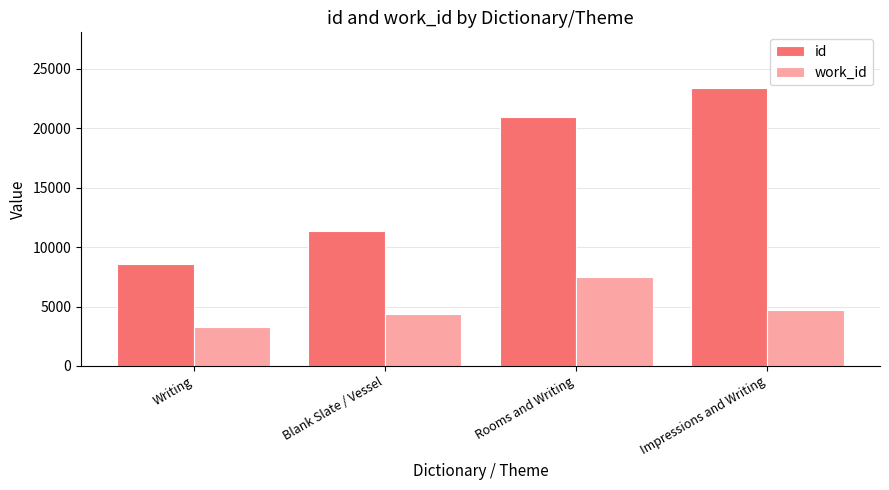

How many data points in work_id are less than 4702?

2